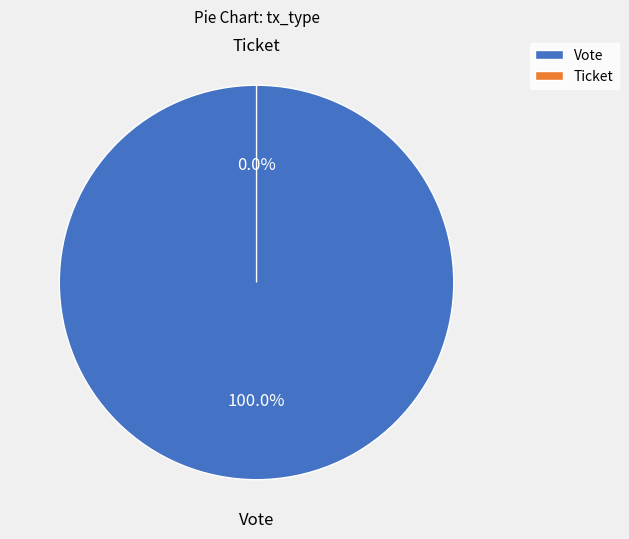

To the nearest percent, what is the combined percentage of Vote and Ticket?

100%